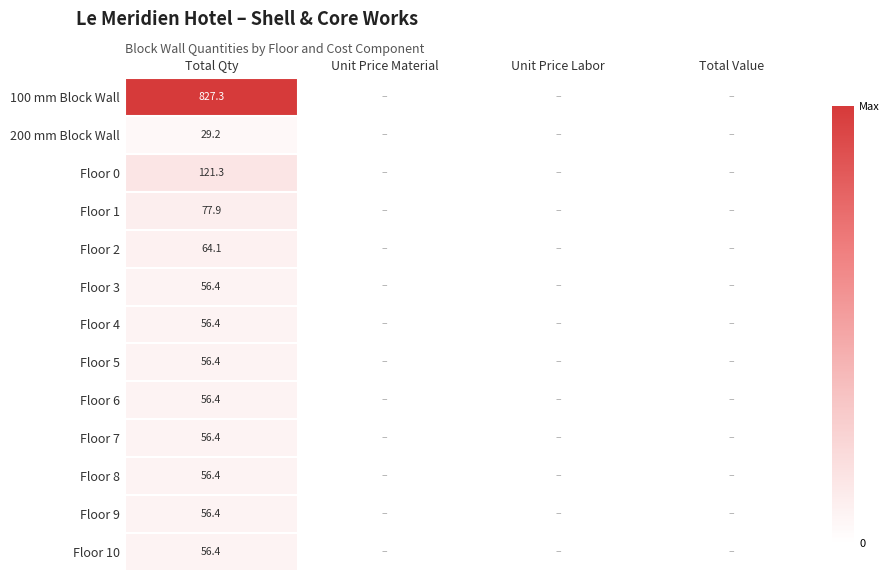

At which category is the sum across all series the highest?

Total Qty